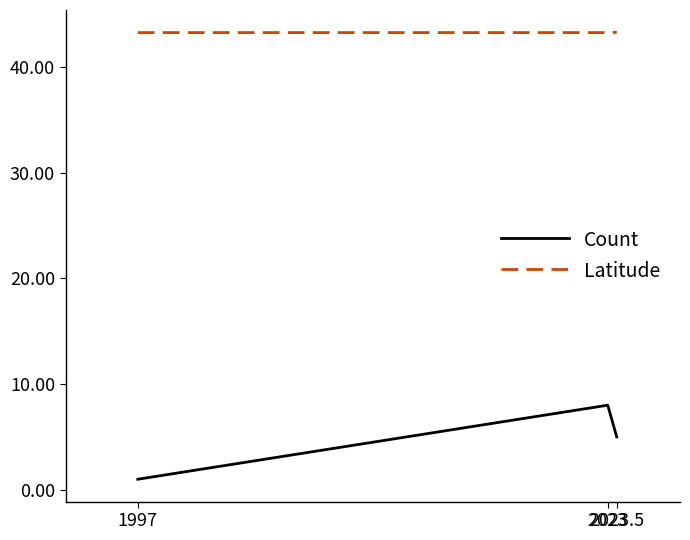

What is the lowest value of the Latitude series?

43.2